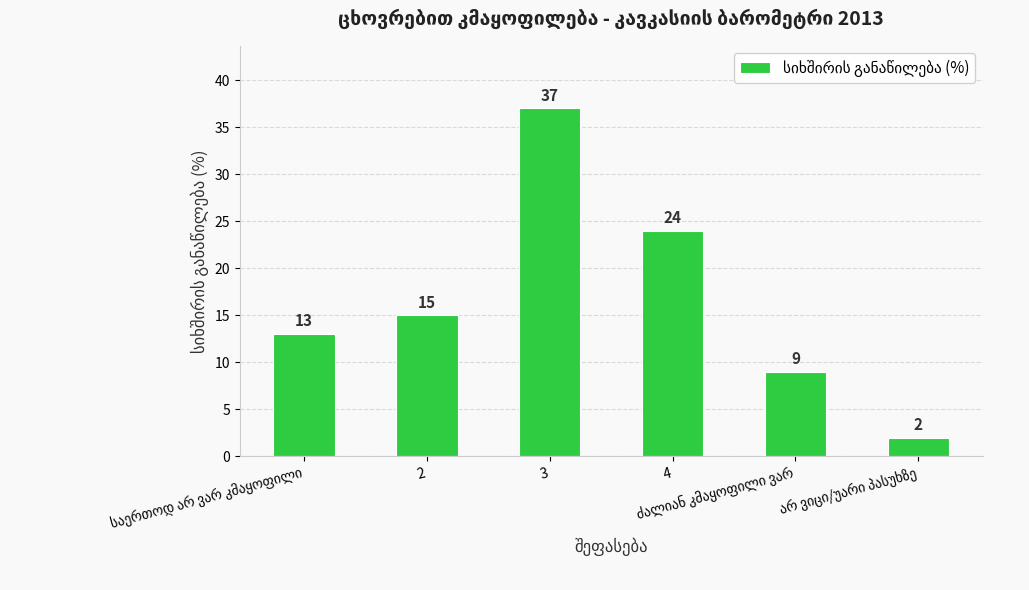

How many values are between 9 and 24?

4